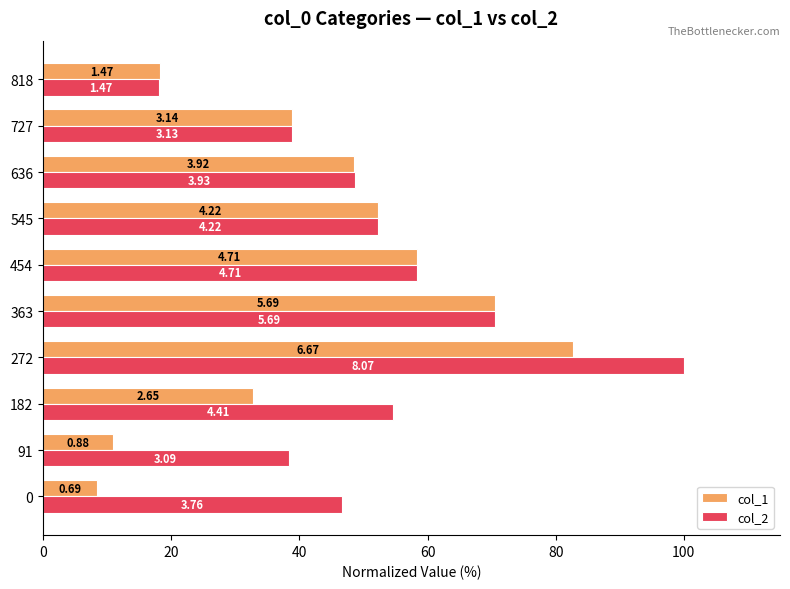

What position from the left is 7?

8